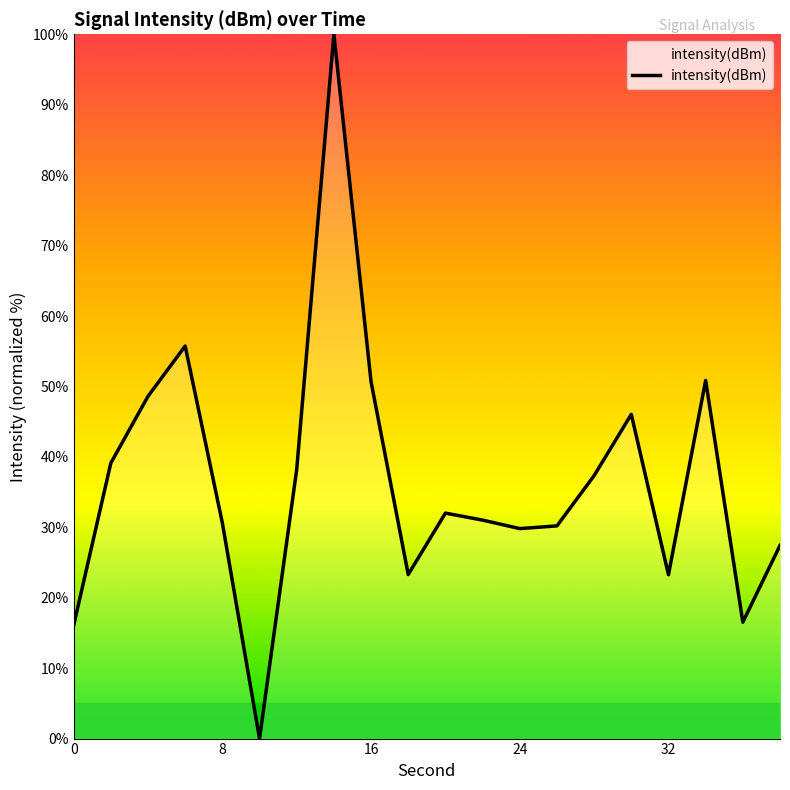

What is the maximum value shown in the chart?

100.0